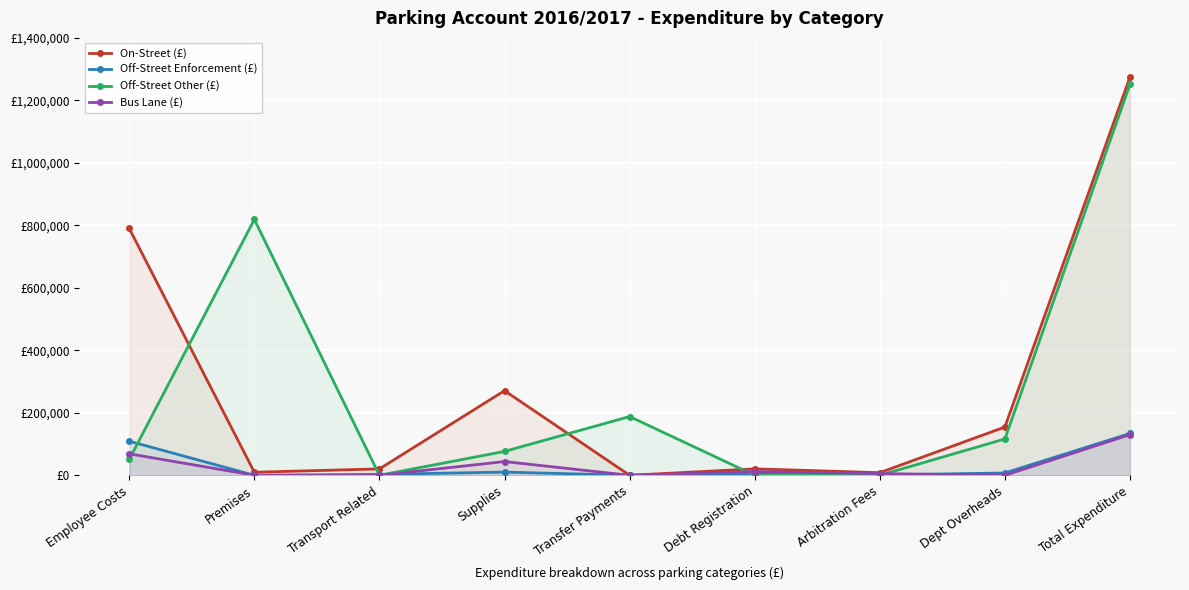

What is the sum of all Off-Street Enforcement (£) values?

267800